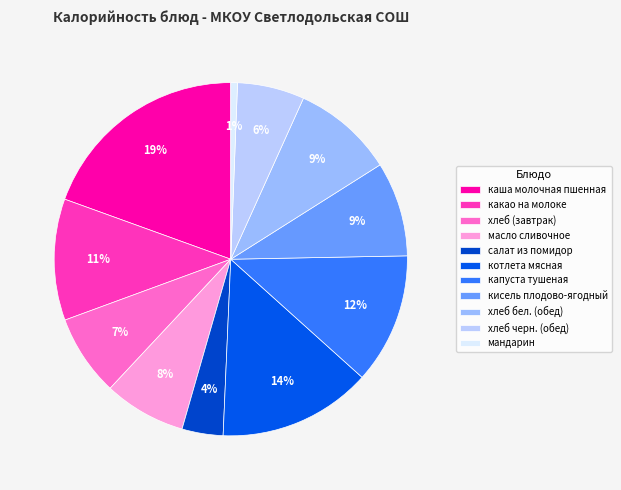

Count the number of slices in the pie.

11